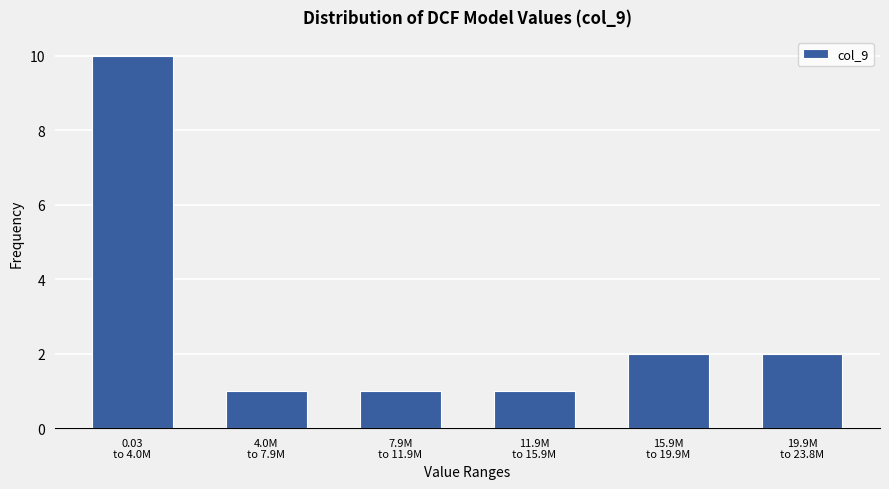

Reading right to left, what are all the values shown in this chart?

2	2	1	1	1	10